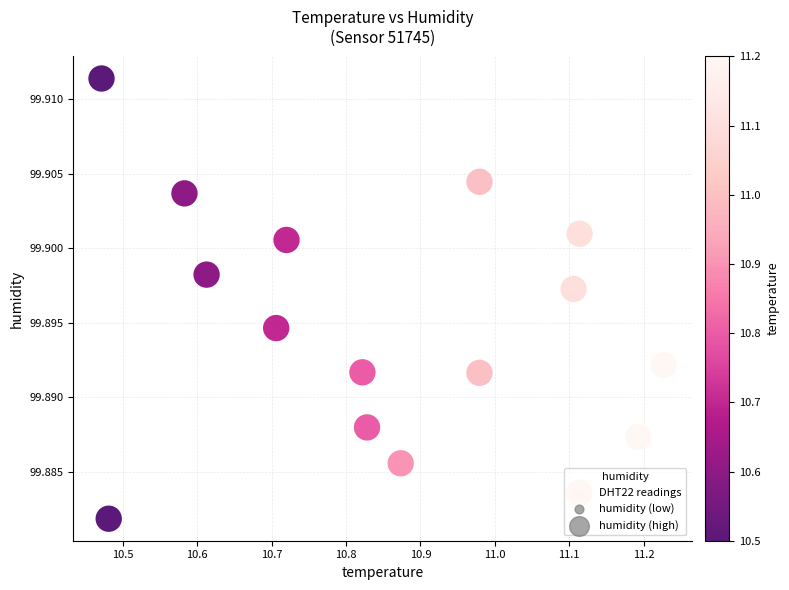

What is the range of X values (max minus min)?

0.8